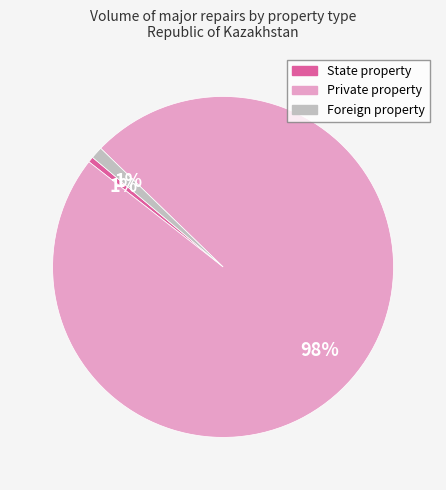

The Foreign property slice represents 15% of the pie. True or false?

False